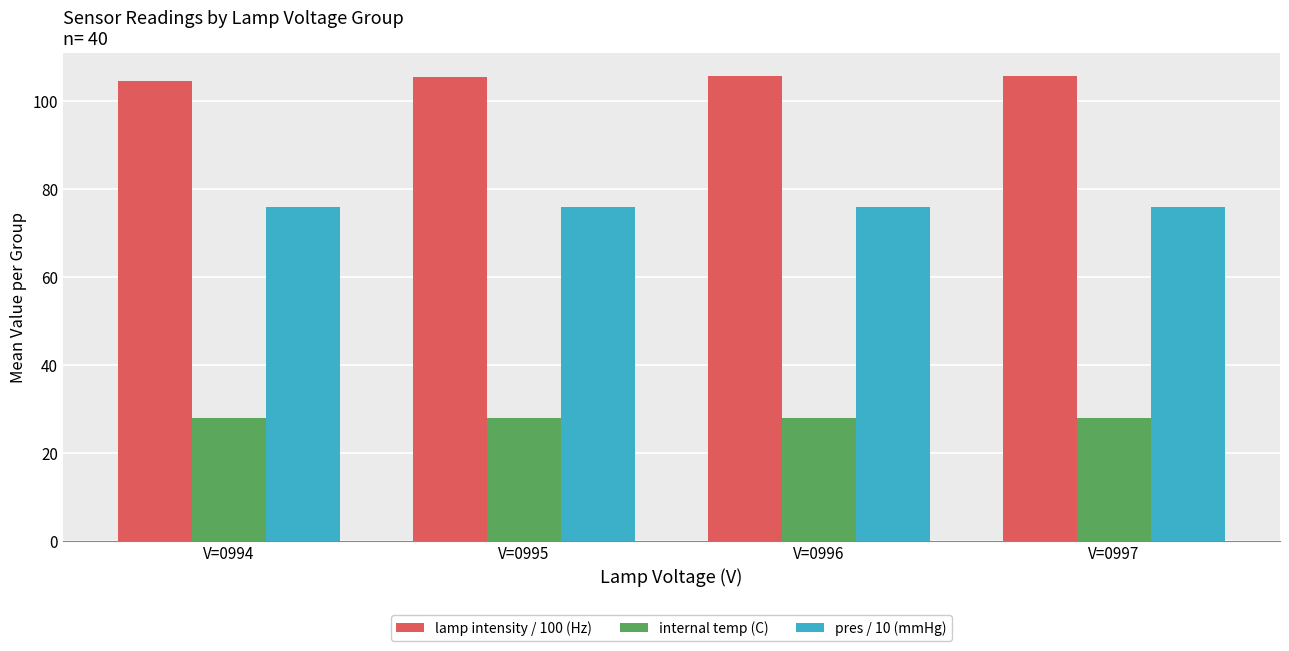

The value of internal temp (C) at V=0997 is 13.7. True or false?

False